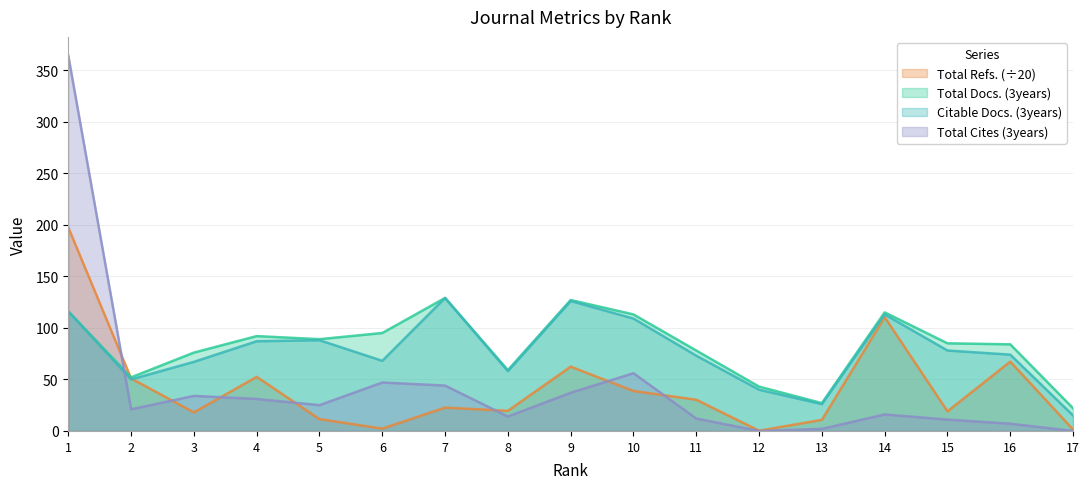

Read the Citable Docs. (3years) value at 1.

116.0